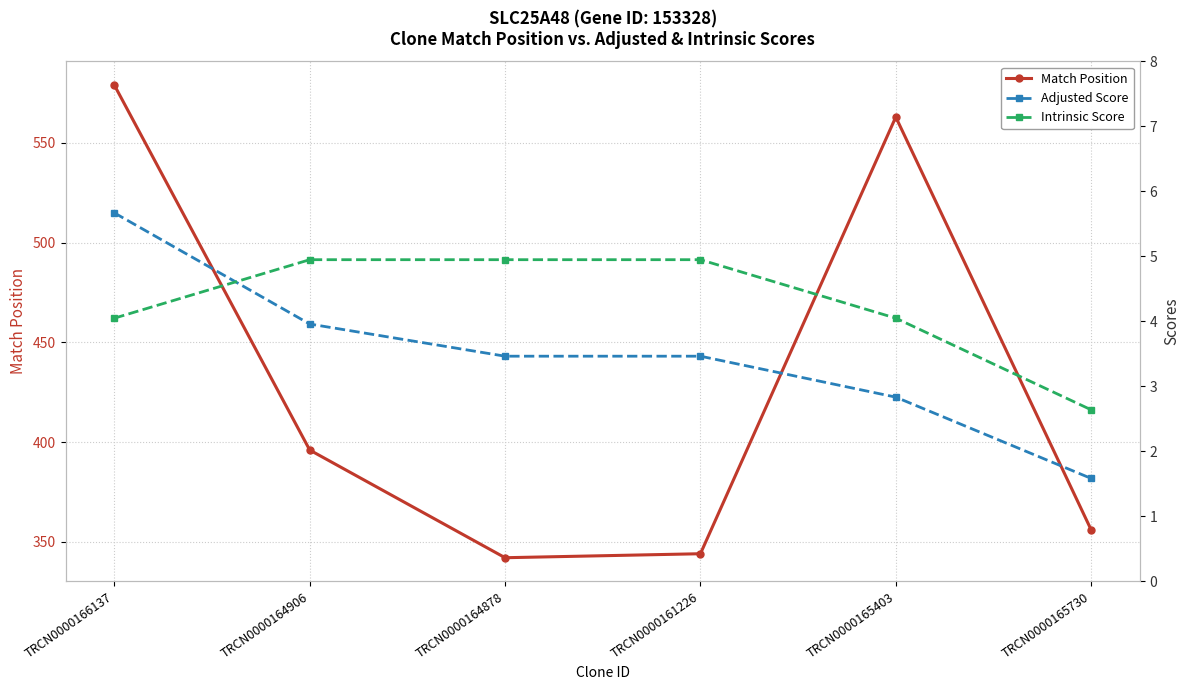

Which category has the lowest value in the Match Position series?

TRCN0000164878